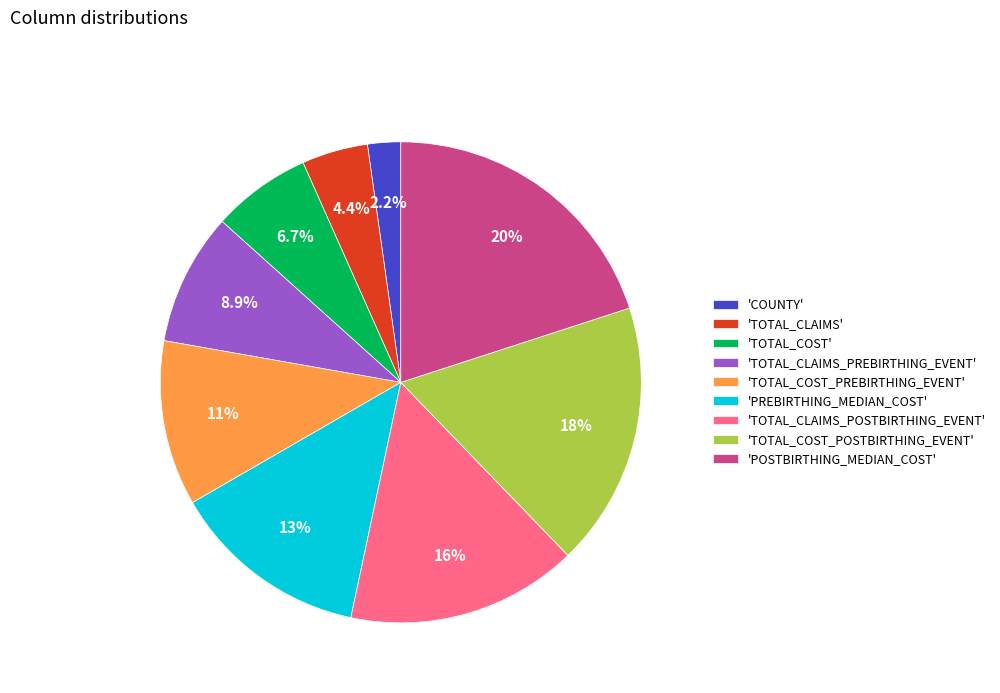

Rank the categories by value from highest to lowest.

'POSTBIRTHING_MEDIAN_COST', 'TOTAL_COST_POSTBIRTHING_EVENT', 'TOTAL_CLAIMS_POSTBIRTHING_EVENT', 'PREBIRTHING_MEDIAN_COST', 'TOTAL_COST_PREBIRTHING_EVENT', 'TOTAL_CLAIMS_PREBIRTHING_EVENT', 'TOTAL_COST', 'TOTAL_CLAIMS', 'COUNTY'